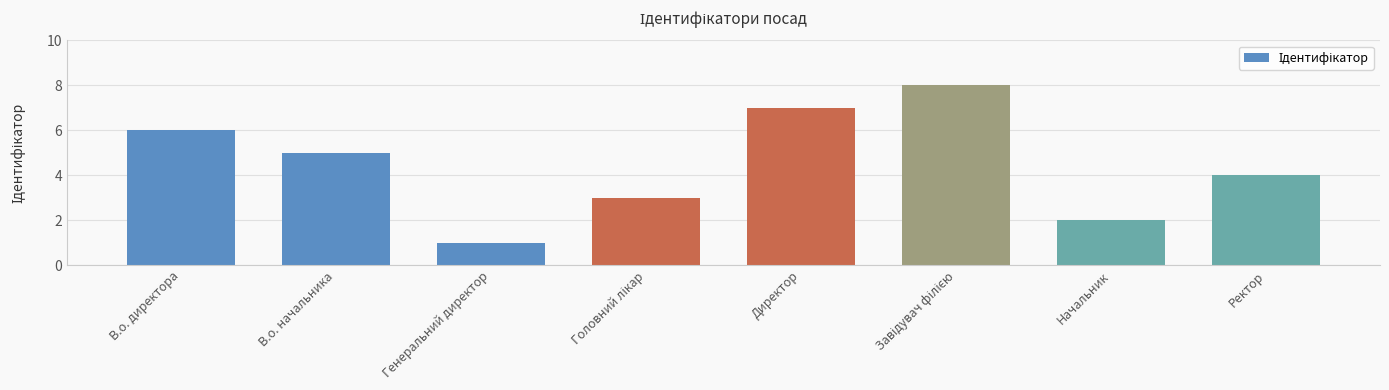

How many series are shown in this chart?

1